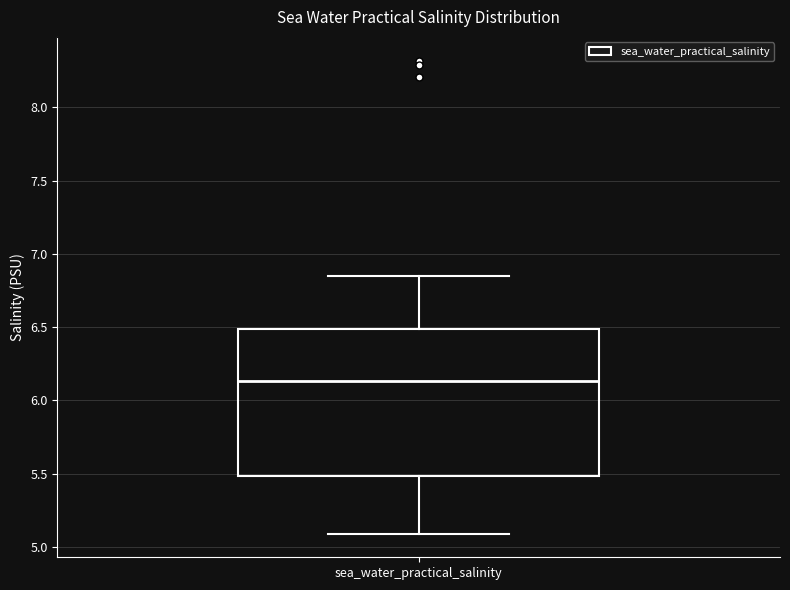

Read this box plot against the y-axis: the position of the median line, the range covered by the box, and the ends of both whiskers. The values are not printed on the chart, so give them approximately, as read against the axis.

median 6.15, box 5.50 to 6.50, whiskers 5.10 to 6.85